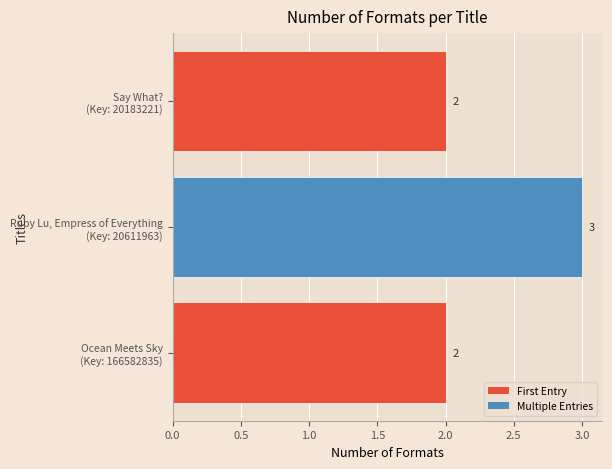

What is the greatest value displayed?

3